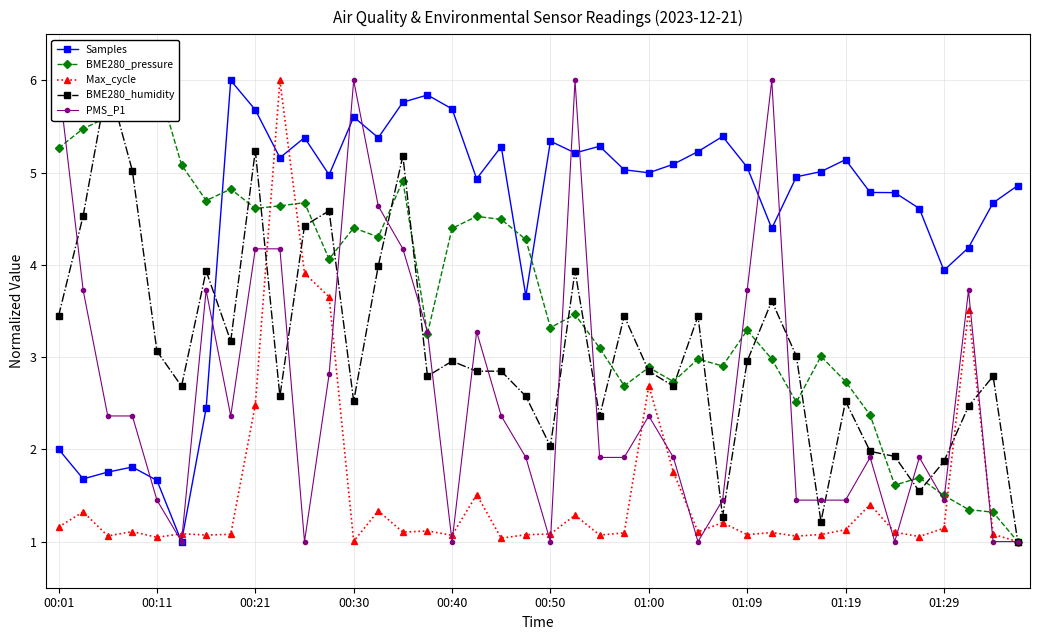

How many data points in Max_cycle are above 1?

39